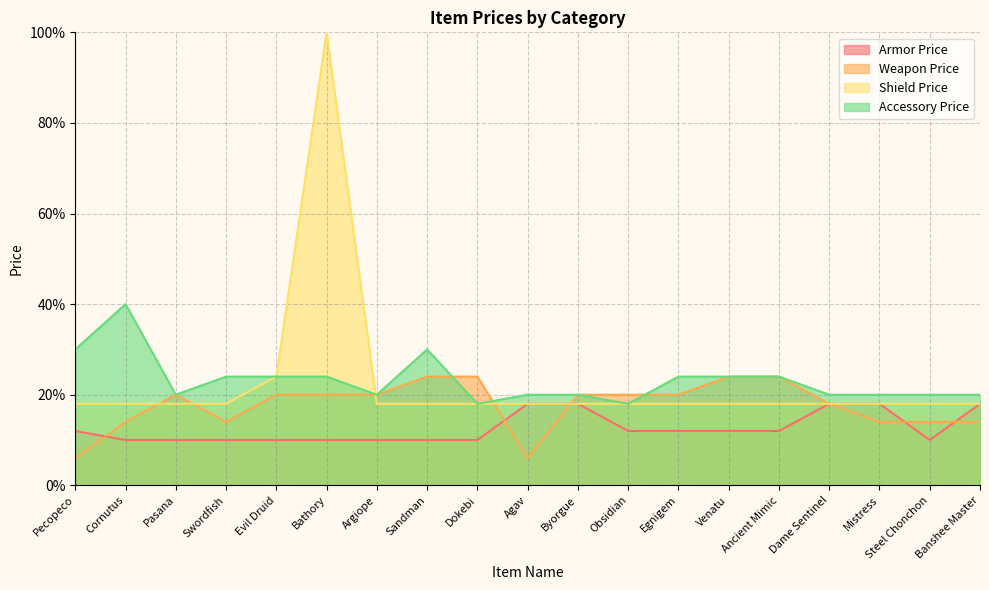

What is the sum of the Armor Price values at Cornutus and Banshee Master?

28.0